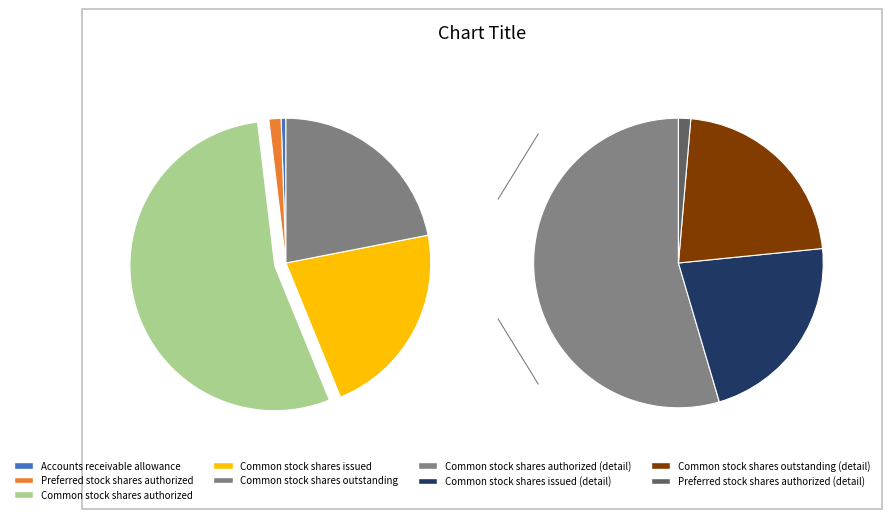

Does Common stock shares authorized represent more than half of the total?

Yes